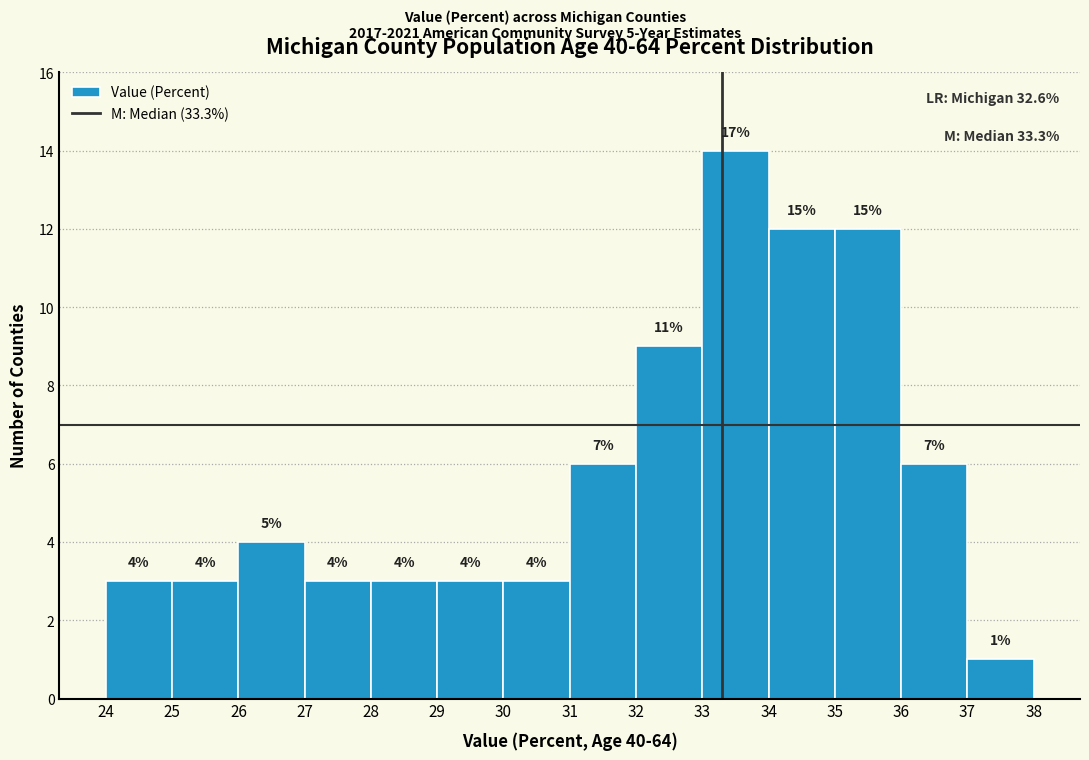

Over which range of the x-axis is the bar tallest?

33 to 34